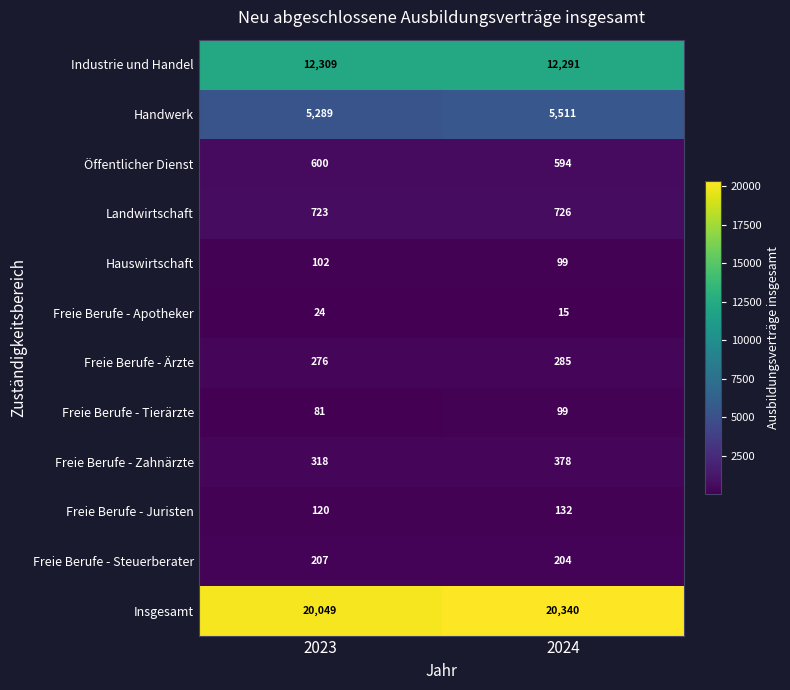

Reading left to right, transcribe all the data shown in this chart.

Industrie und Handel: 12309	12291
Handwerk: 5289	5511
Öffentlicher Dienst: 600	594
Landwirtschaft: 723	726
Hauswirtschaft: 102	99
Freie Berufe - Apotheker: 24	15
Freie Berufe - Ärzte: 276	285
Freie Berufe - Tierärzte: 81	99
Freie Berufe - Zahnärzte: 318	378
Freie Berufe - Juristen: 120	132
Freie Berufe - Steuerberater: 207	204
Insgesamt: 20049	20340